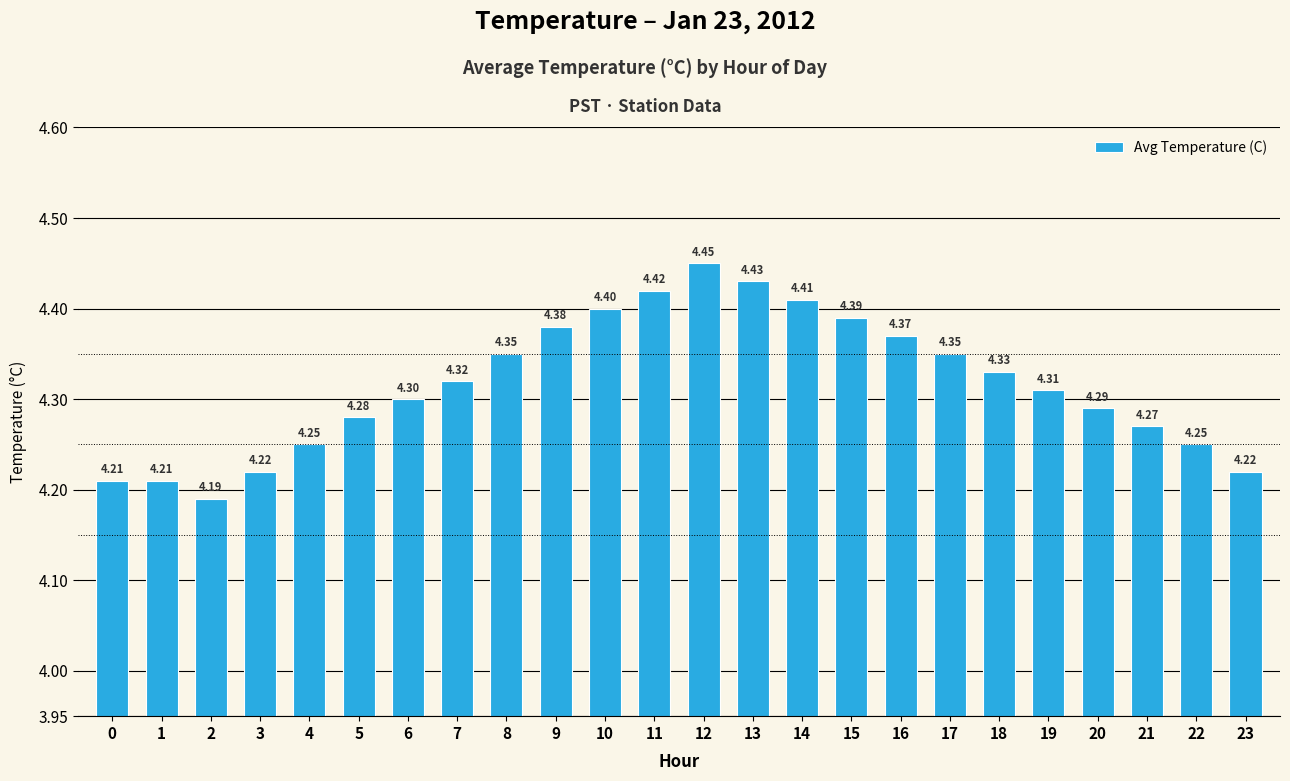

What is the change in value from 4 to 17?

+0.1